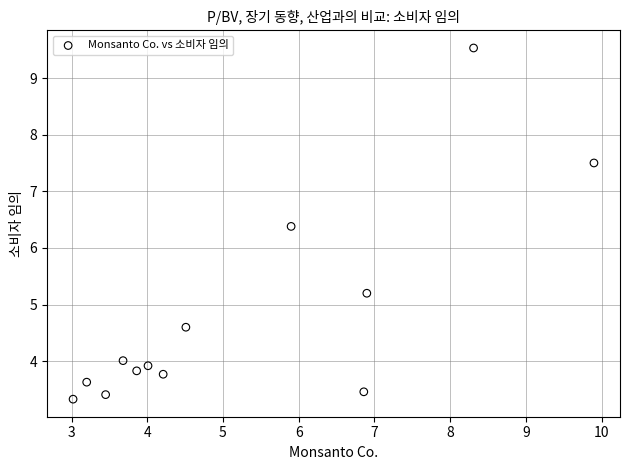

What is the range of Y values (max minus min)?

6.2